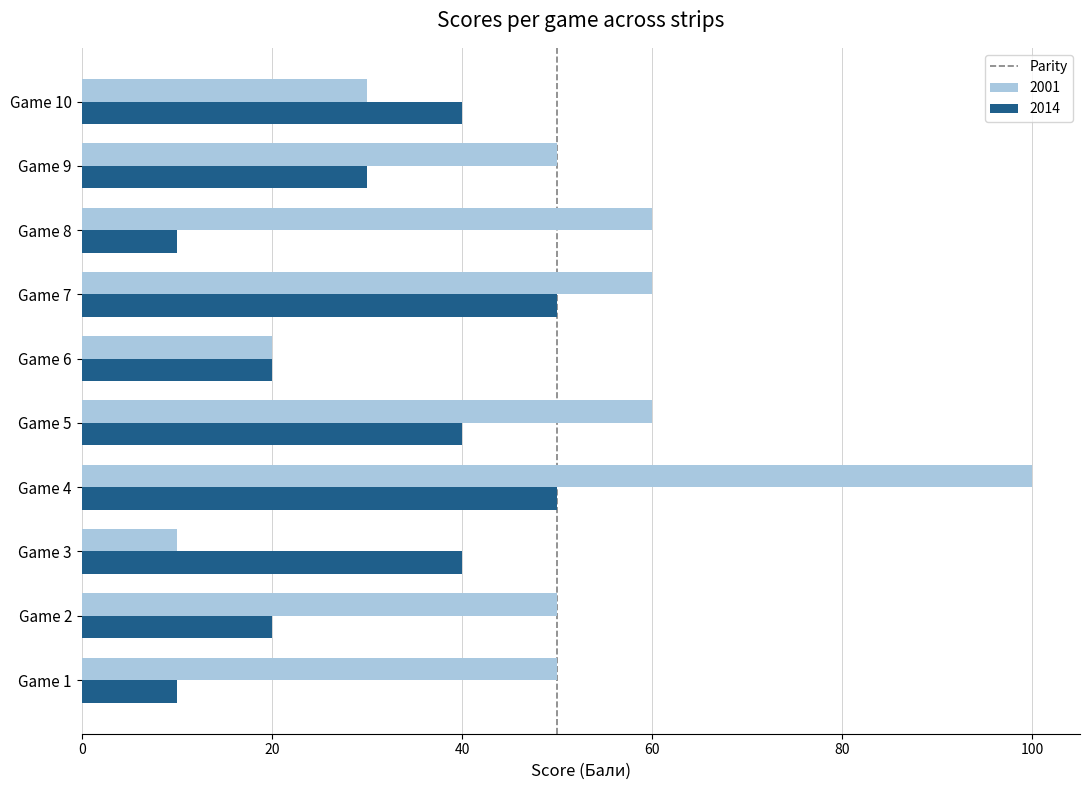

Which category has the highest value in the 2001 series?

Game 4